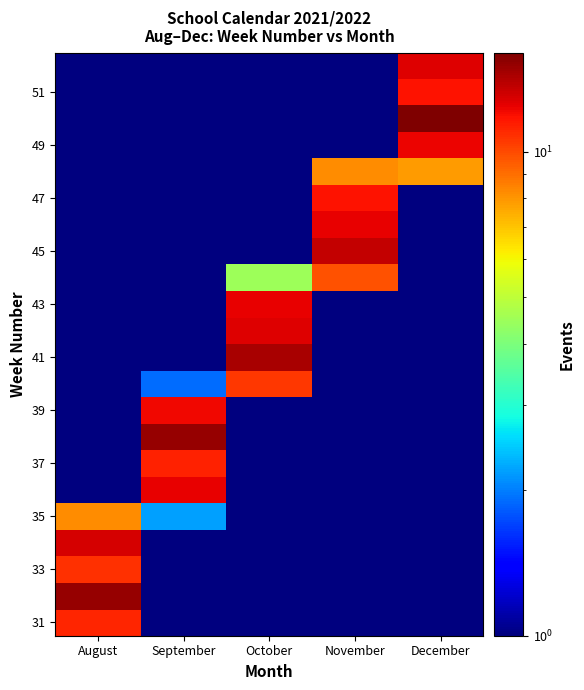

What is the total value across all series at December?

68.4